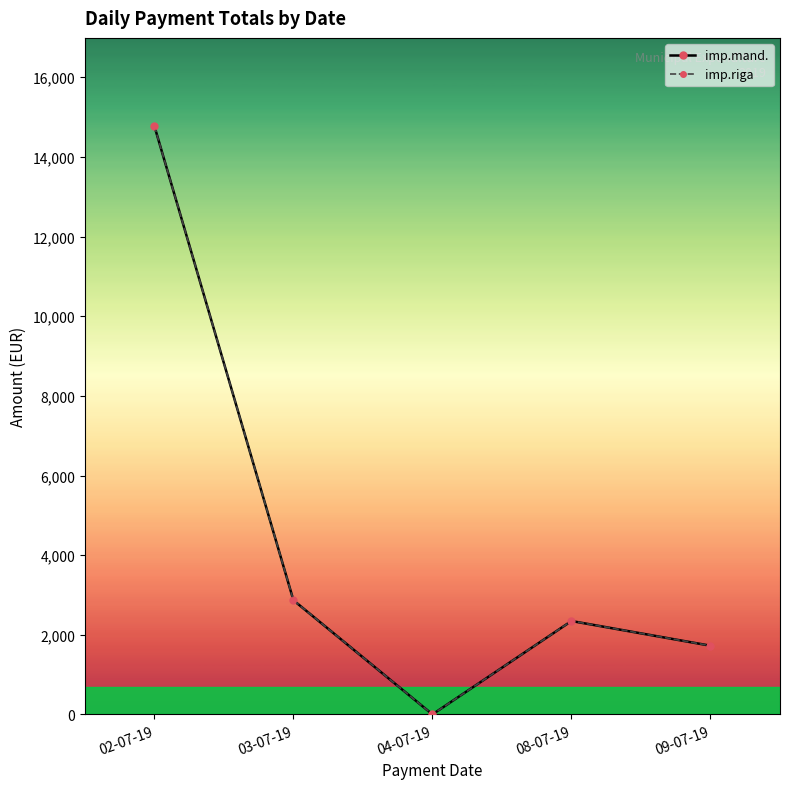

Does the chart have visible grid lines?

No